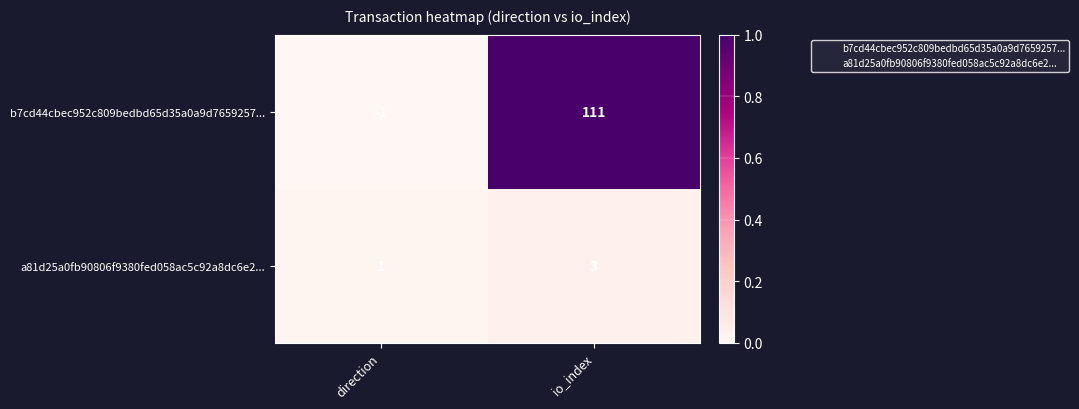

Reading left to right, list all the values displayed in this chart.

b7cd44cbec952c809bedbd65d35a0a9d7659257...: direction=-1	io_index=111
a81d25a0fb90806f9380fed058ac5c92a8dc6e2...: direction=1	io_index=3